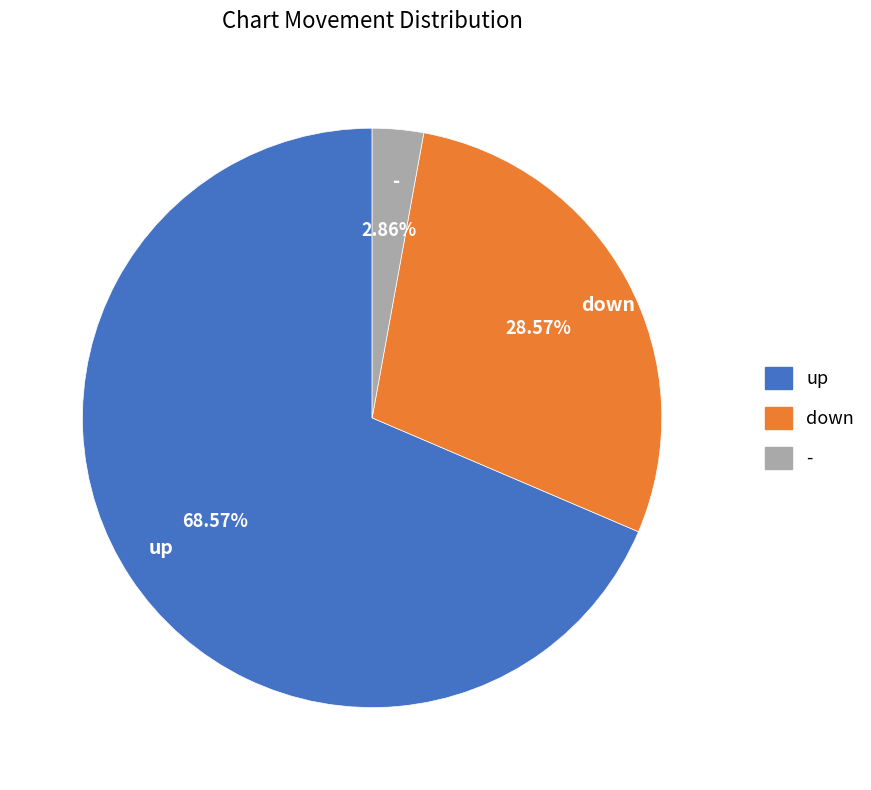

Is it true that up is 54% of the pie?

False